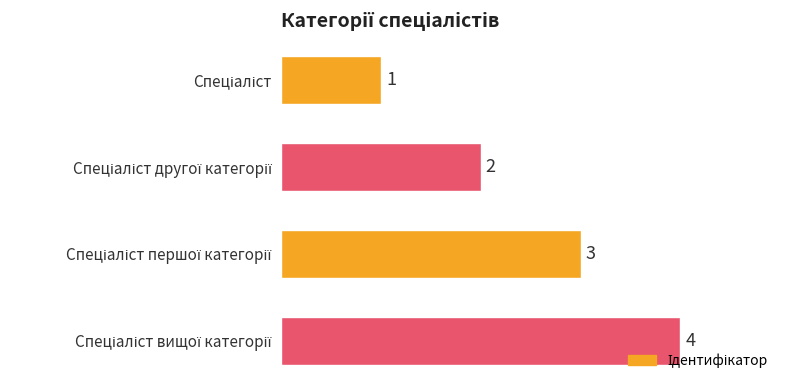

What is the value of the 1st bar from the top?

1